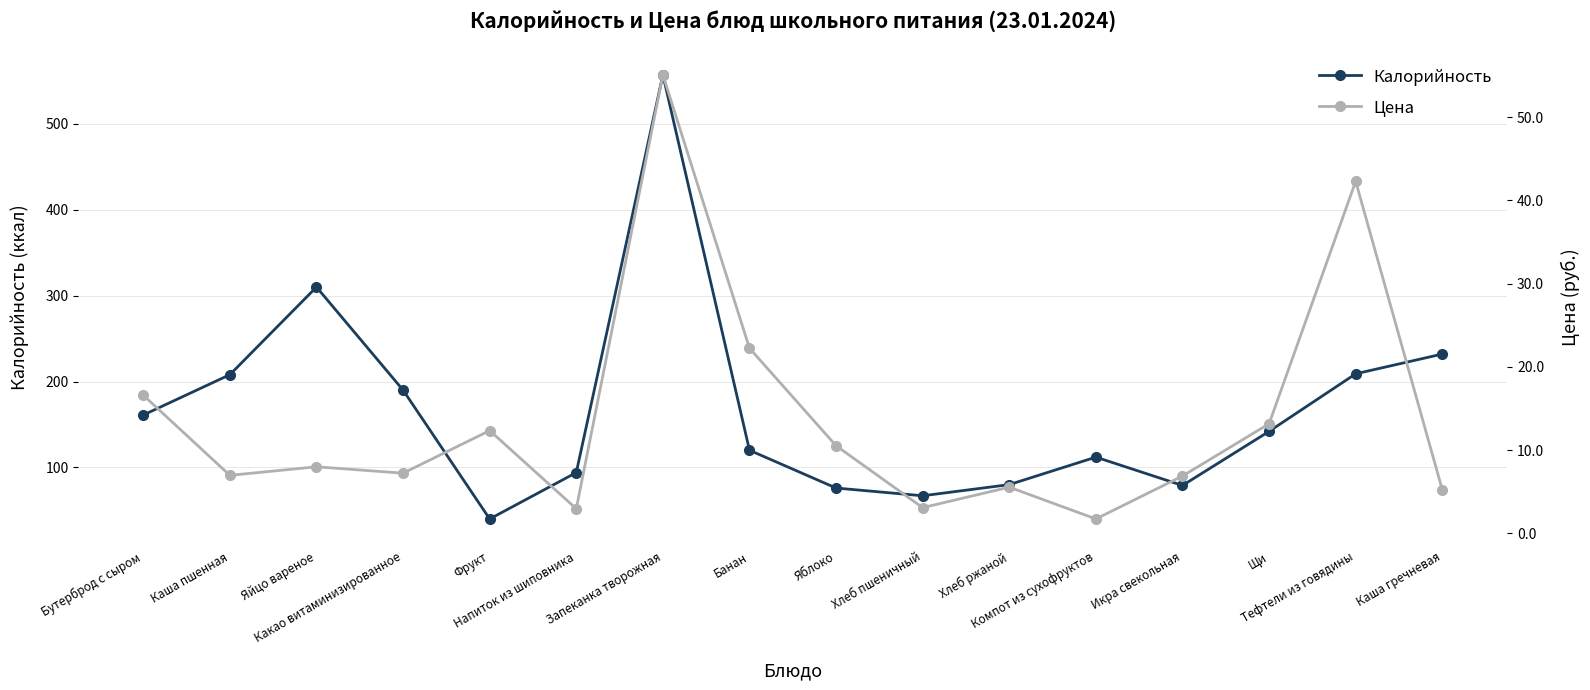

The value of Калорийность at Какао витаминизированное is 106.0. True or false?

False